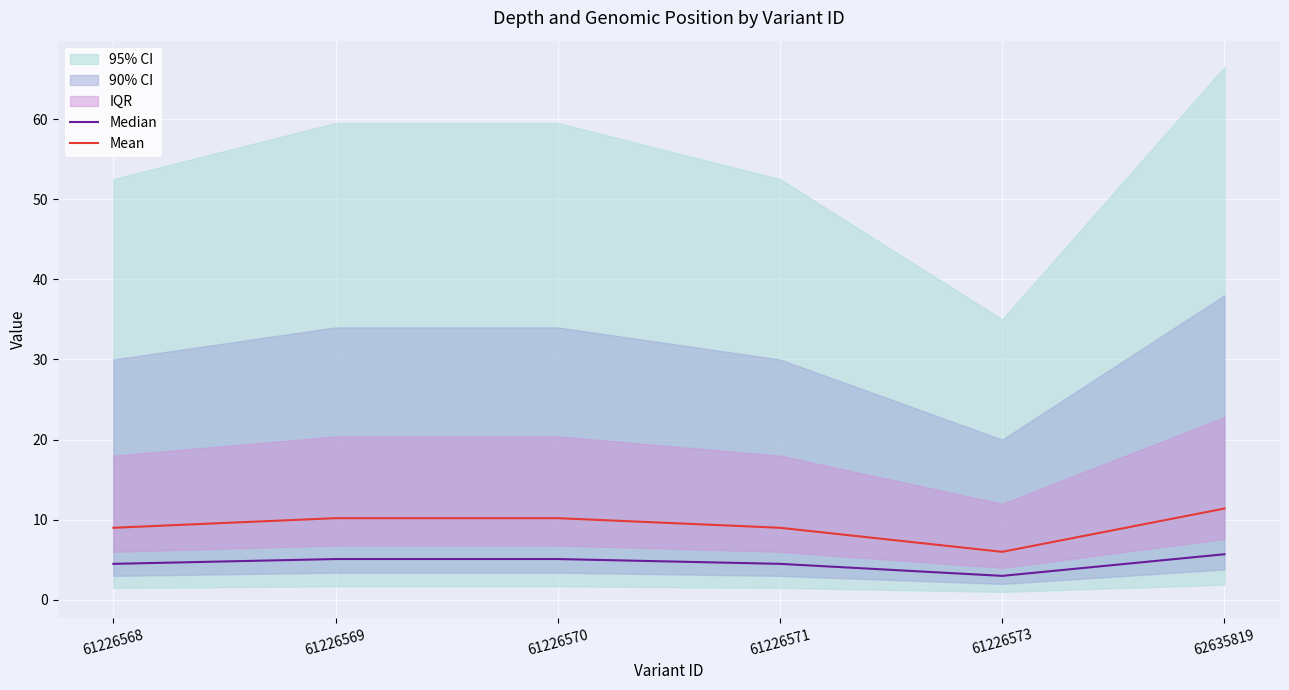

At which label does Mean reach its peak?

62635819